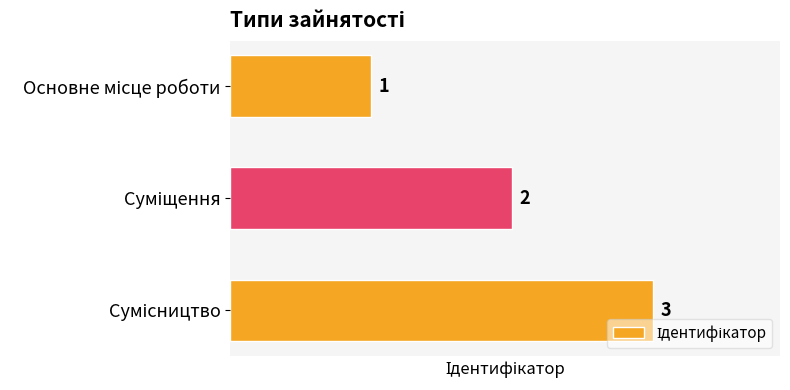

Does the chart contain stacked bars?

No